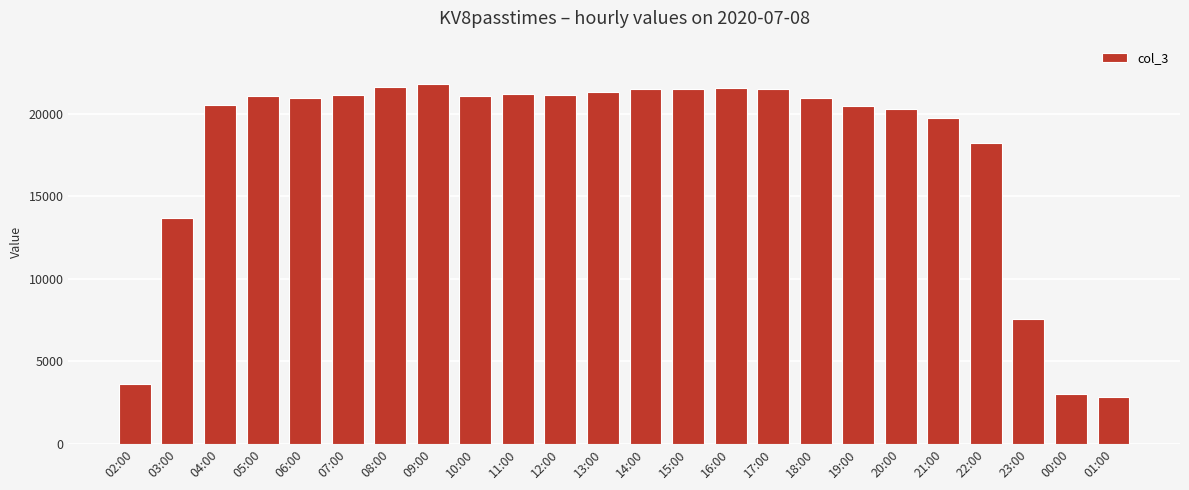

What is the label of the 11th bar from the left?

12:00